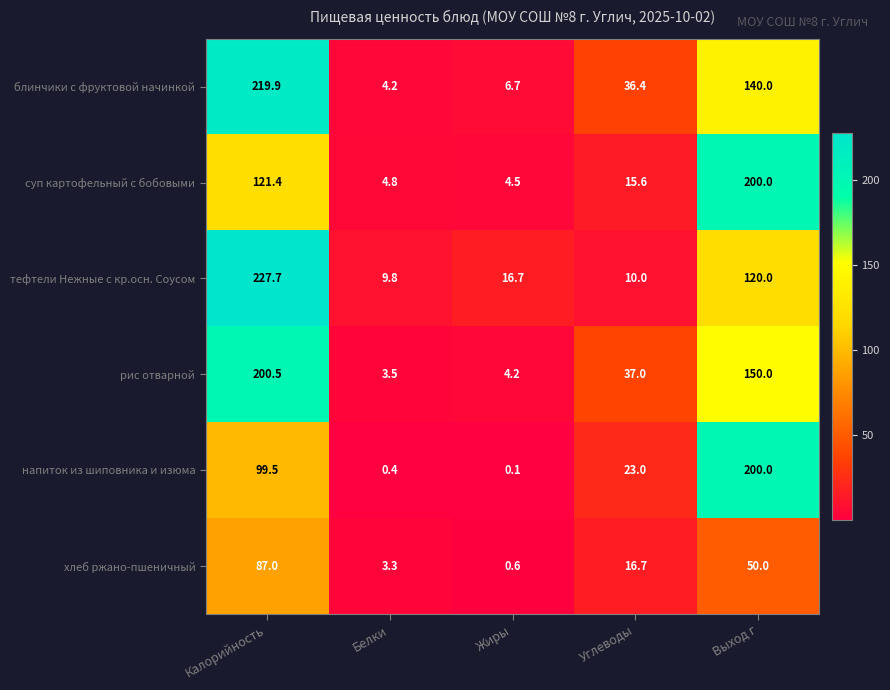

The value of рис отварной at Углеводы is 37.0. True or false?

True